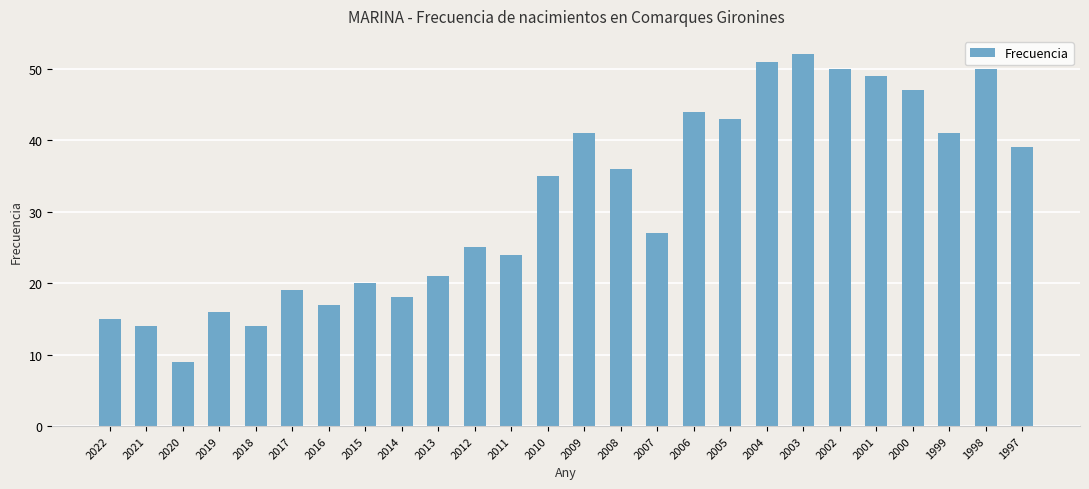

Count the number of categories in the chart.

26